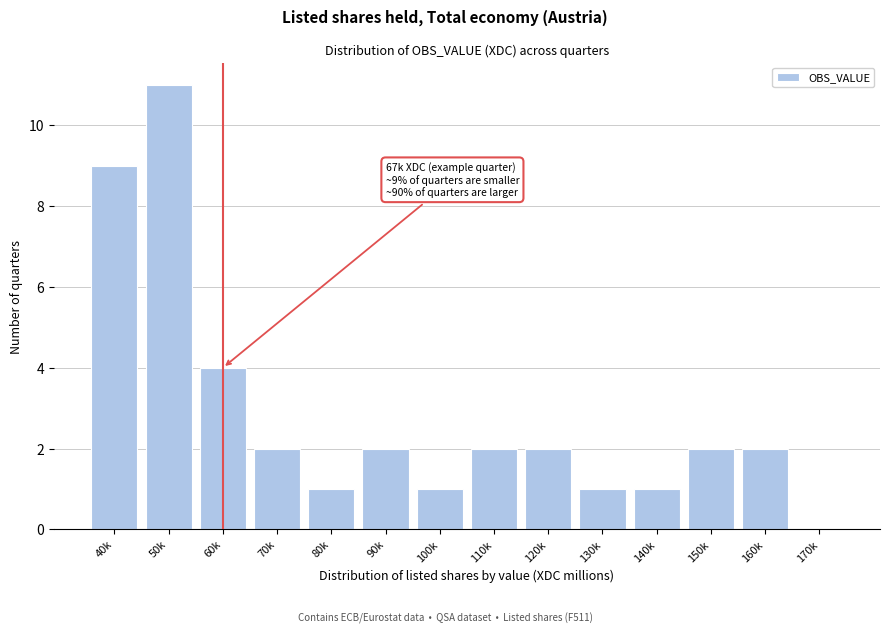

Reading left to right, list all the values displayed in this chart.

40k=9	50k=11	60k=4	70k=2	80k=1	90k=2	100k=1	110k=2	120k=2	130k=1	140k=1	150k=2	160k=2	170k=0